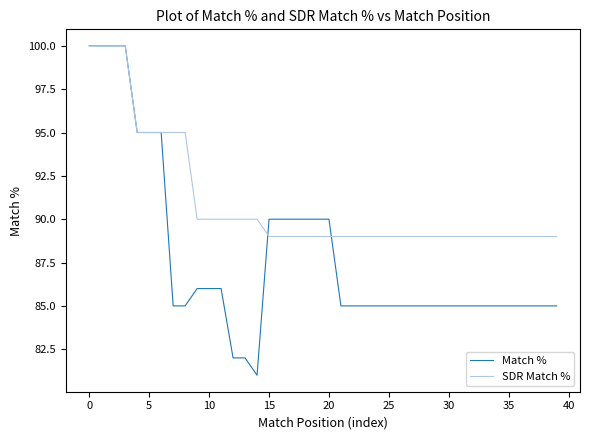

What is the sum of all Match % values?

3513